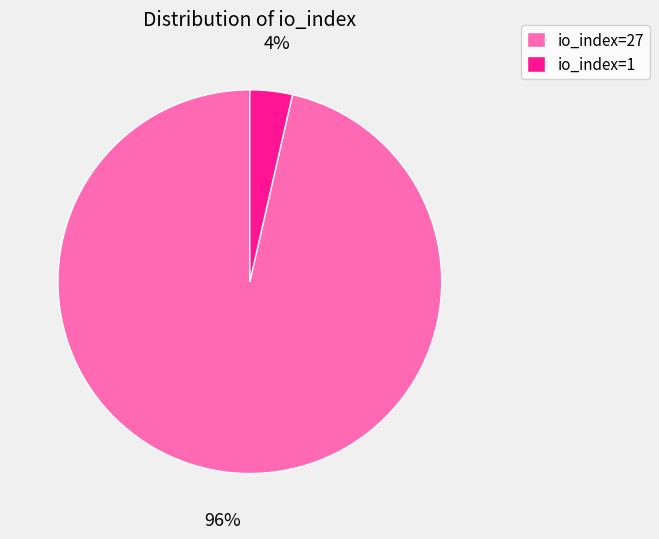

To the nearest percent, what portion does io_index=1 represent?

4%